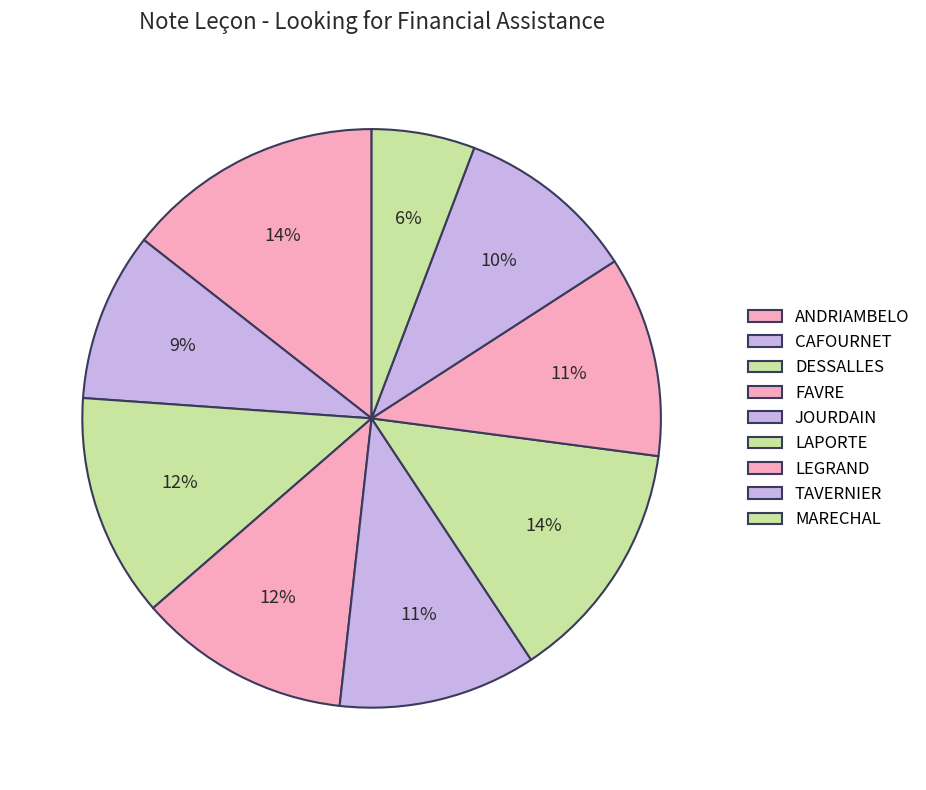

To the nearest percent, what is the combined percentage of ANDRIAMBELO and DESSALLES?

27%